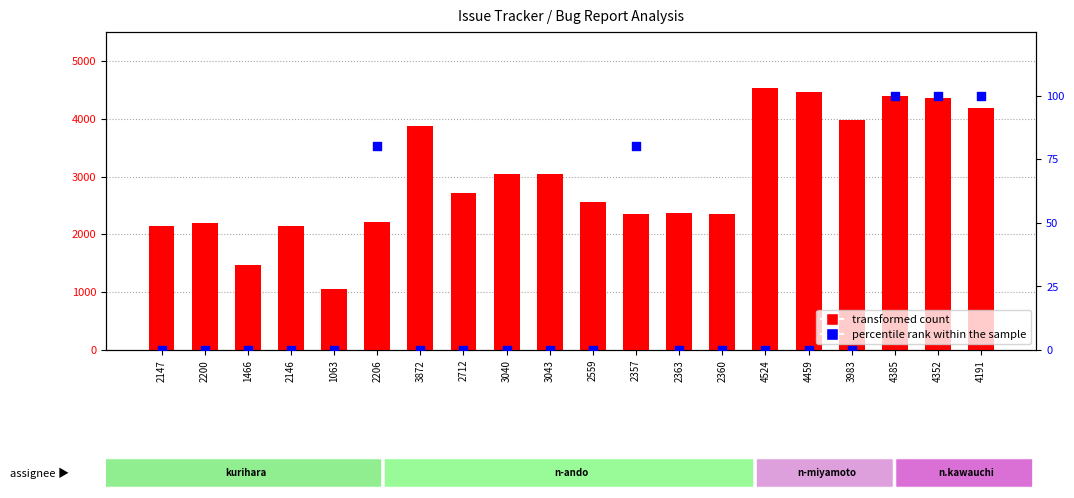

At how many categories does at least one series exceed 2031?

18